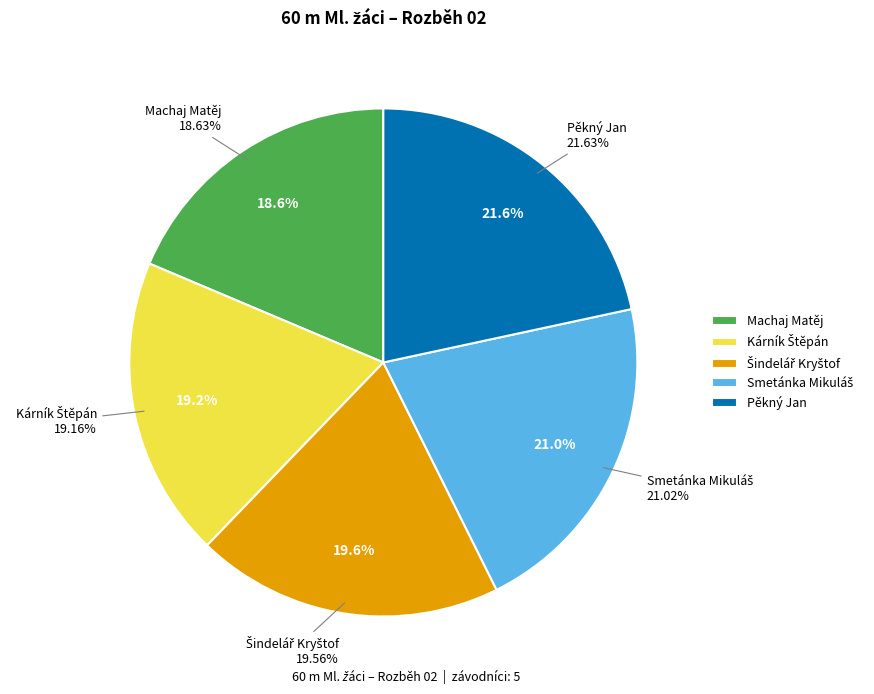

Does Machaj Matěj account for over 50% of the chart?

No